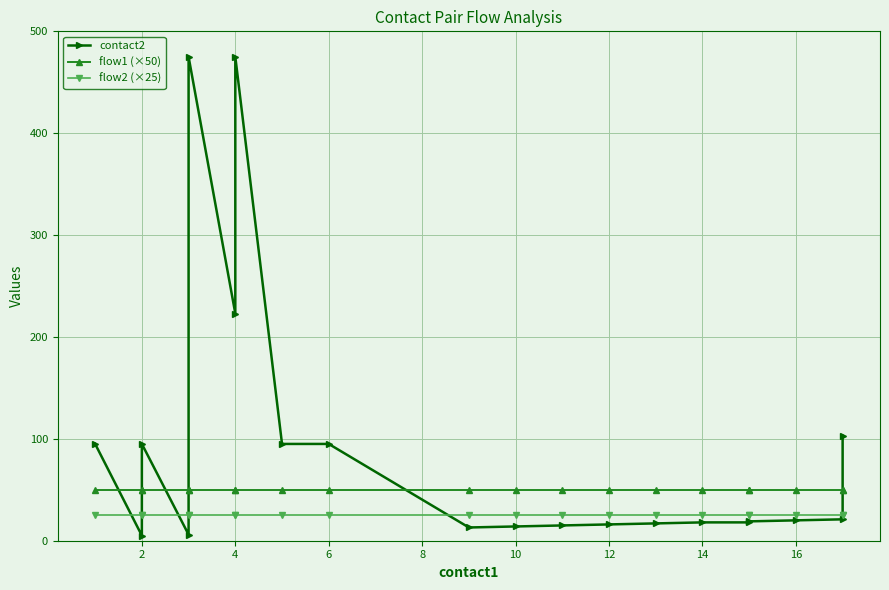

List the series in order of their peak value, highest first.

contact2, flow1 (×50), flow2 (×25)